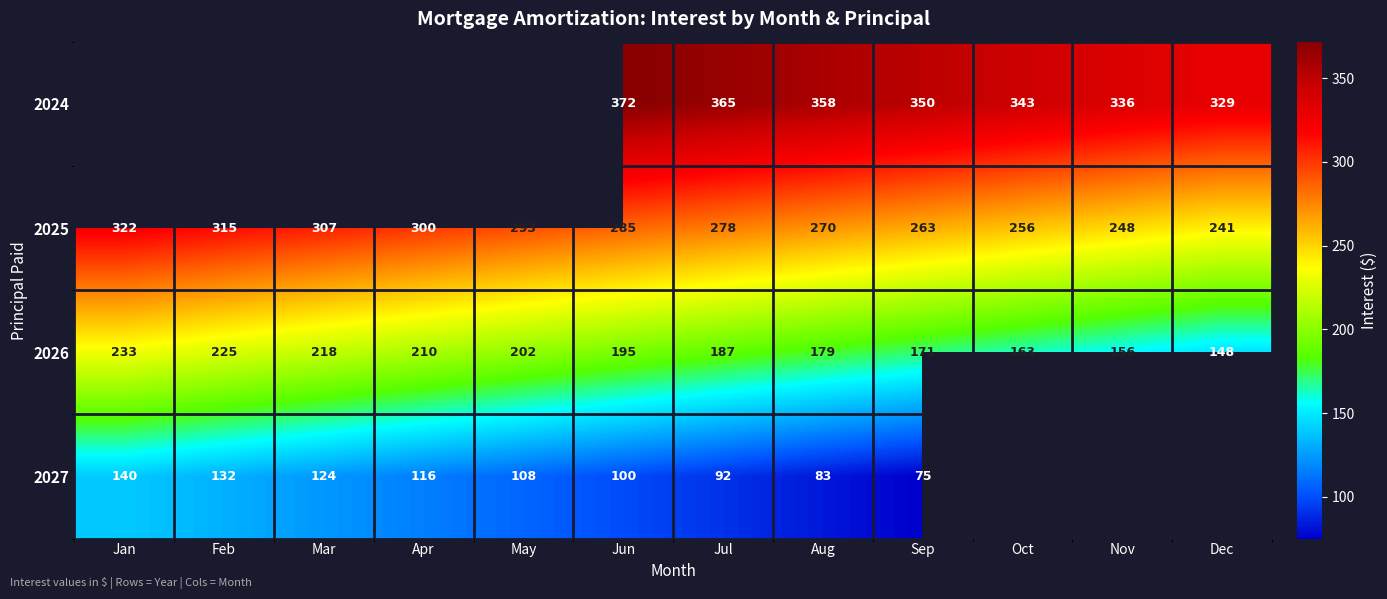

How many series are shown in this chart?

4